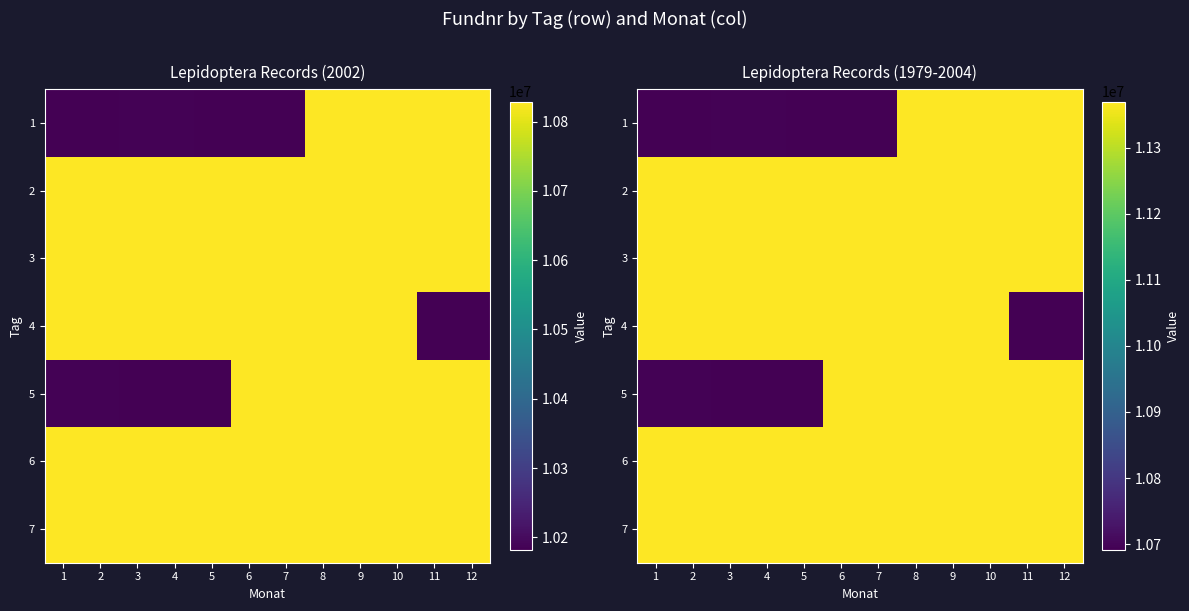

What is the sum of the 3 values at 4 and 12?

22740515.7